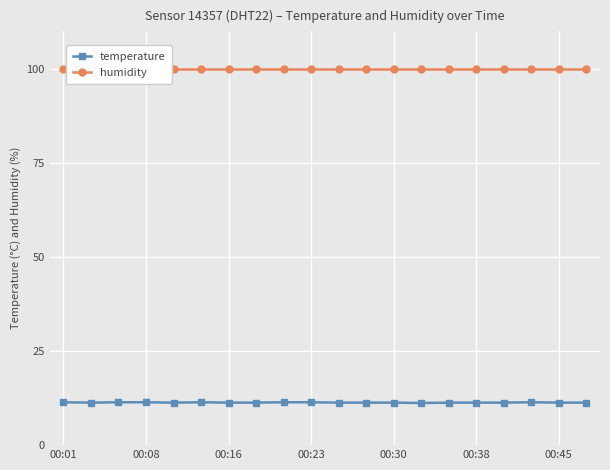

True or false: humidity and temperature cross at least once.

False